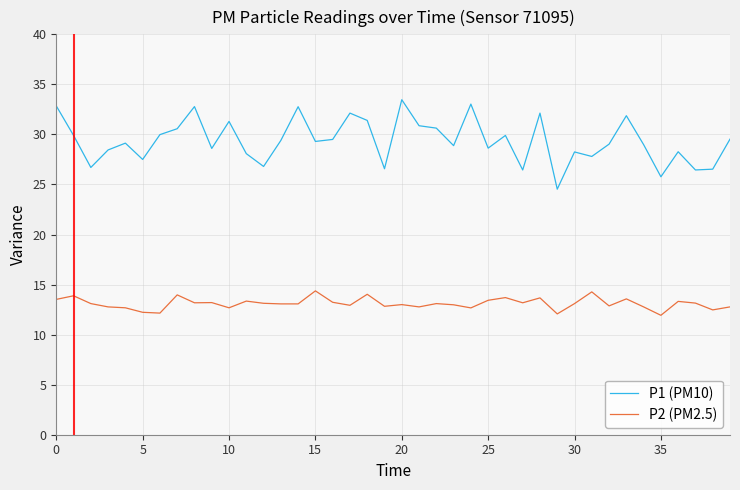

Rank the series by their average value, from highest to lowest.

P1 (PM10), P2 (PM2.5)